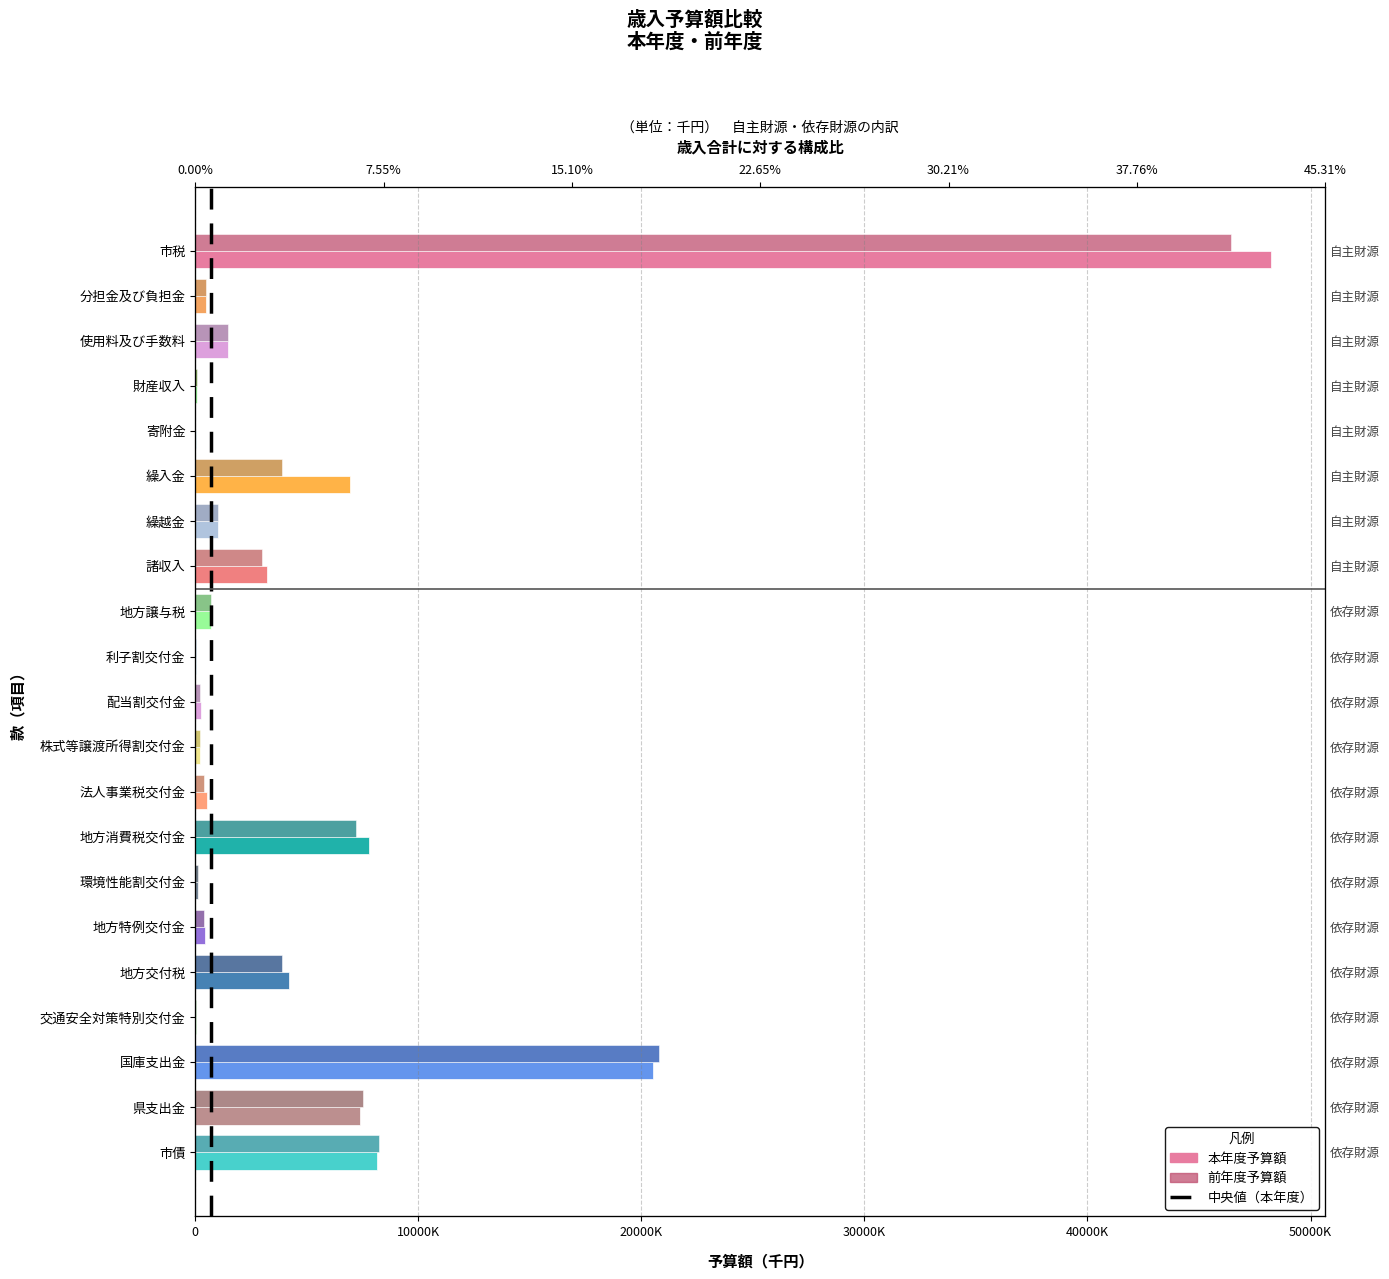

The 前年度予算額 series shows 46428000 at 市税. True or false?

True